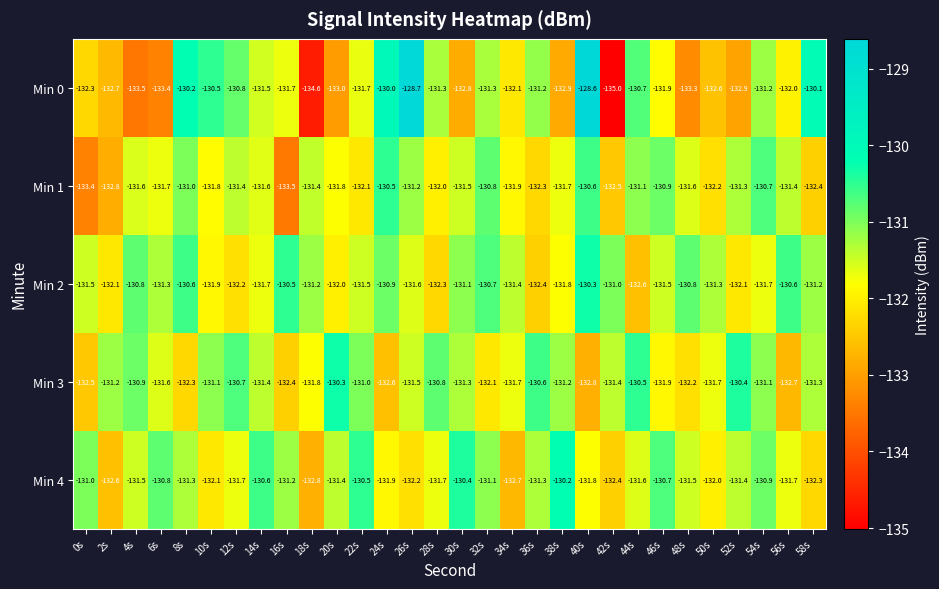

Rank the series at 56s from highest to lowest value.

Min 2, Min 1, Min 4, Min 0, Min 3